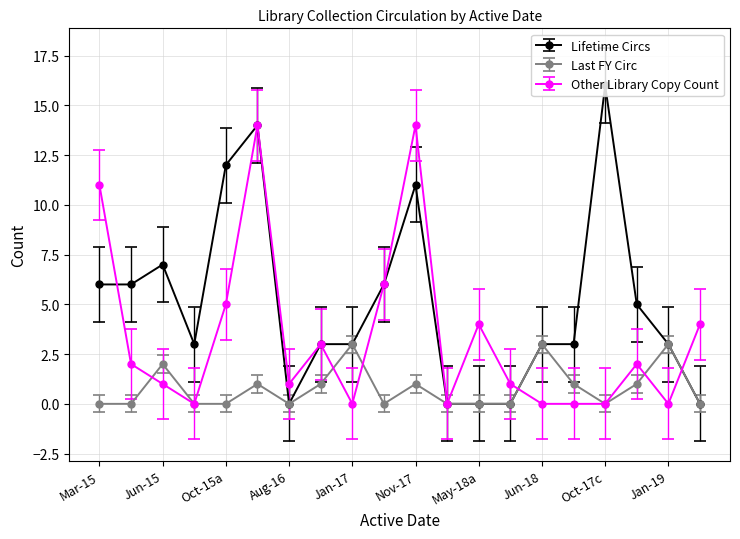

How many values in the Other Library Copy Count series are below 2?

10